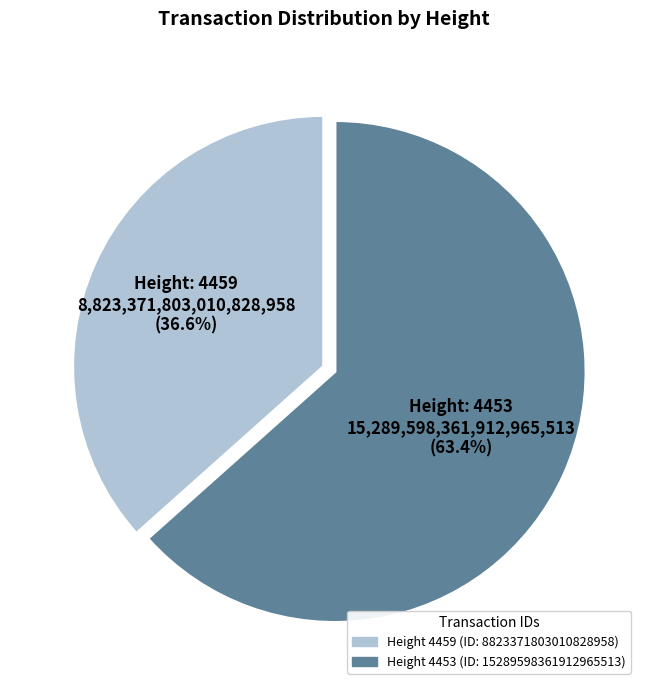

Is there a majority slice in this chart?

Yes